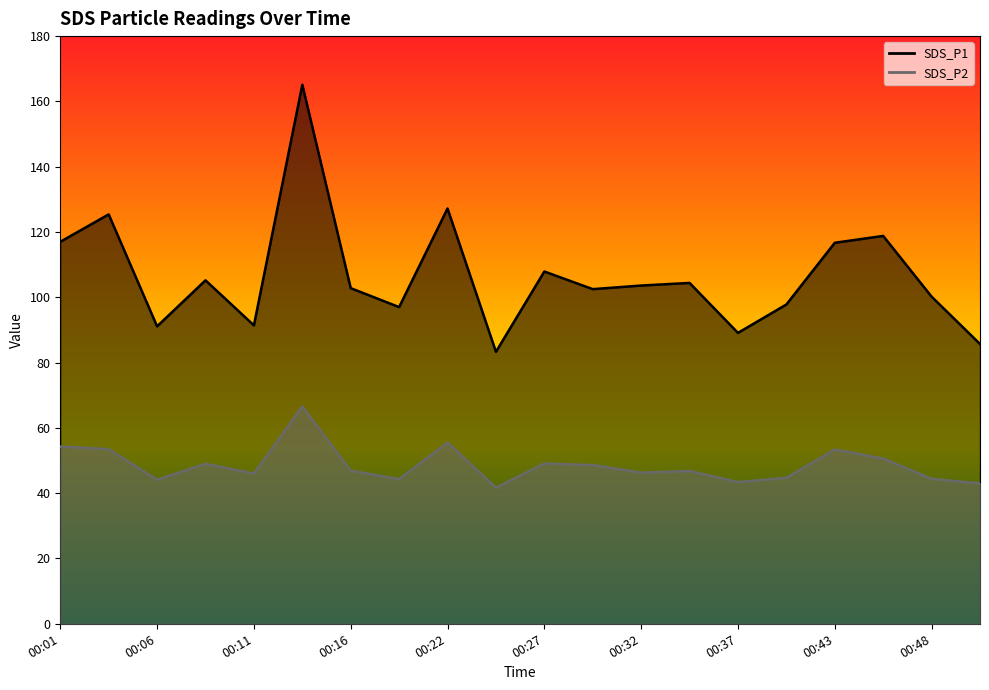

True or false: SDS_P1 and SDS_P2 cross at least once.

False